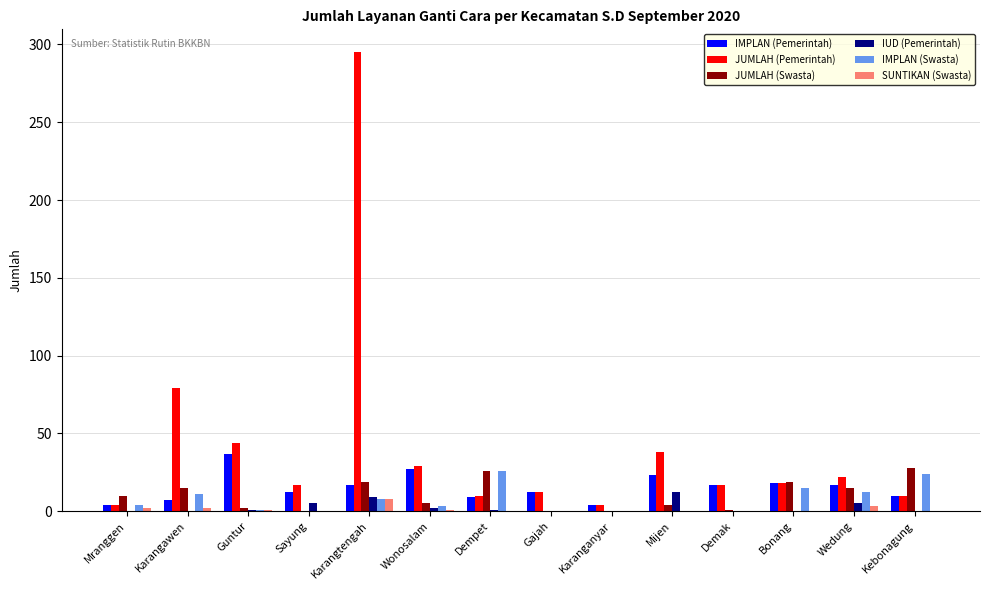

How many categories are shown in the chart?

14